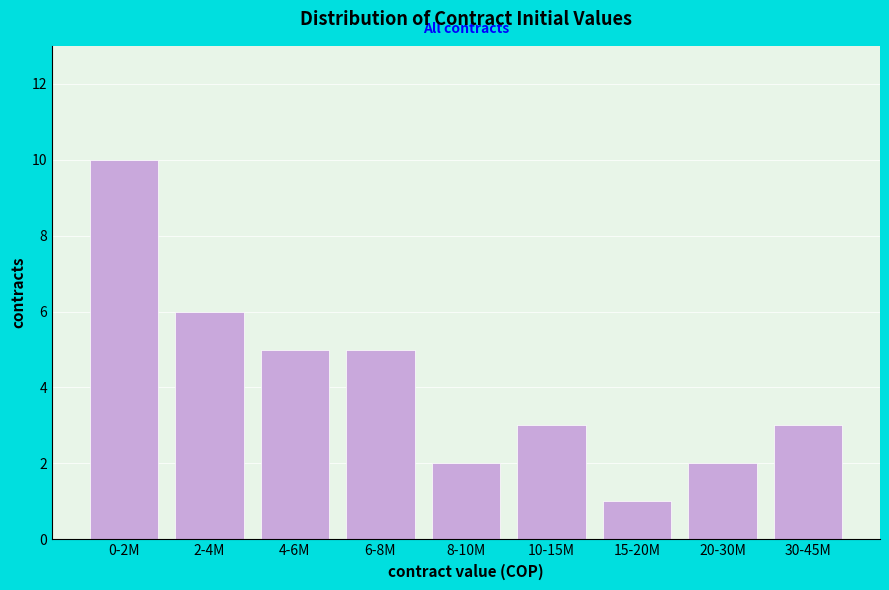

Reading left to right, extract all data points from this chart.

0-2M=10	2-4M=6	4-6M=5	6-8M=5	8-10M=2	10-15M=3	15-20M=1	20-30M=2	30-45M=3